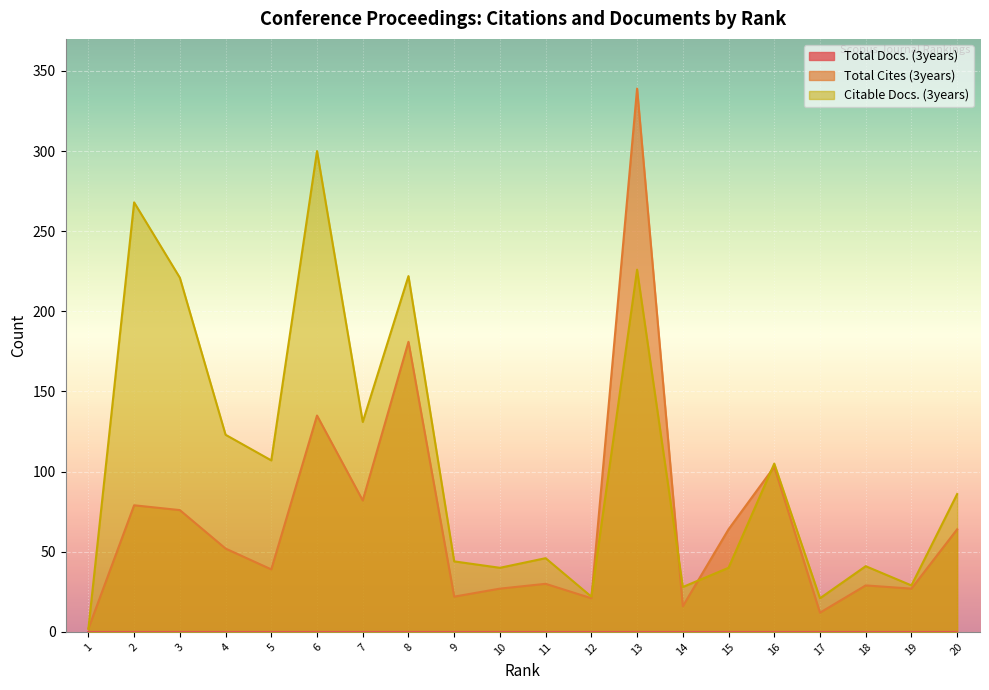

Where does the Total Cites (3years) series first go above 52?

2